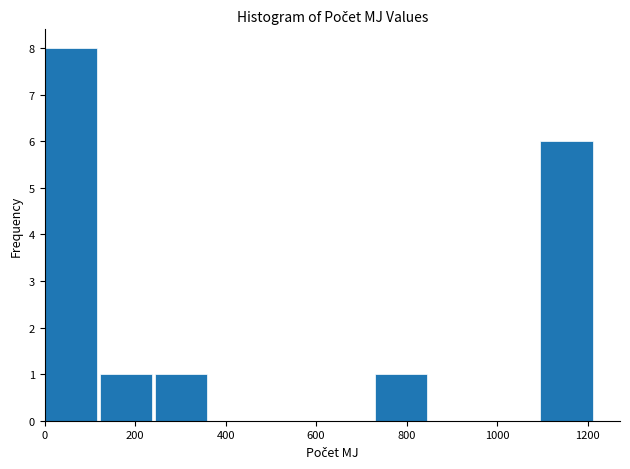

Over which range of the x-axis is the bar tallest?

0 to 120